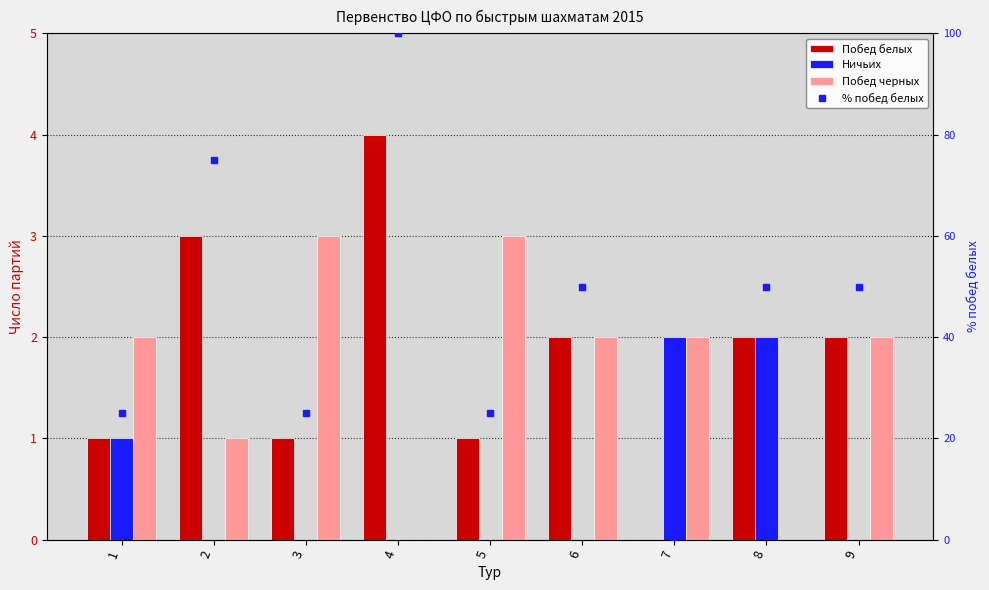

Read the Побед белых value at 5.

1